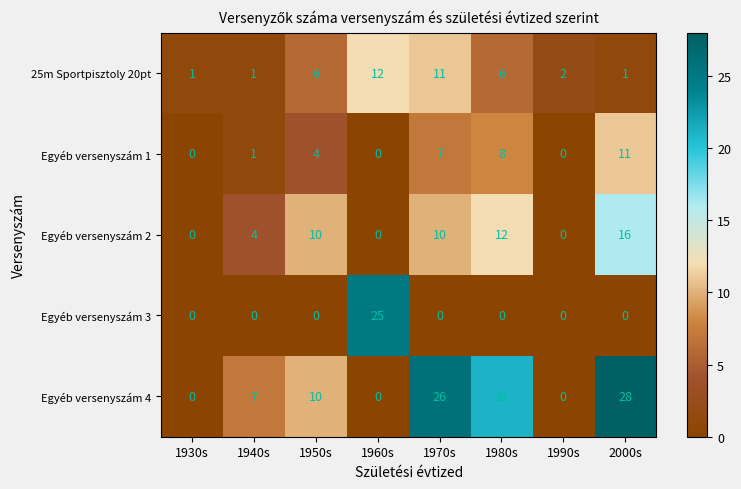

What value does the Egyéb versenyszám 2 series have at 1940s?

4